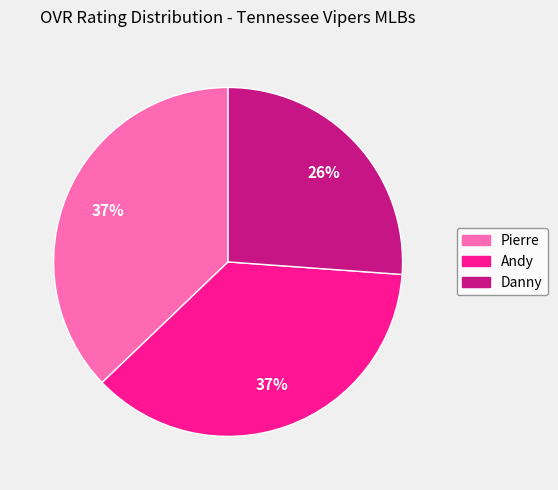

Which slice is the smallest?

Danny